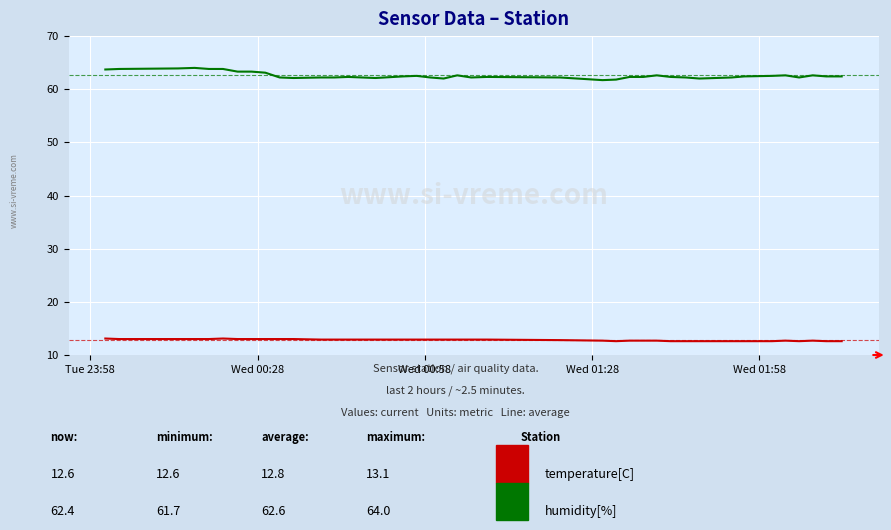

What is the smallest value displayed?

12.6